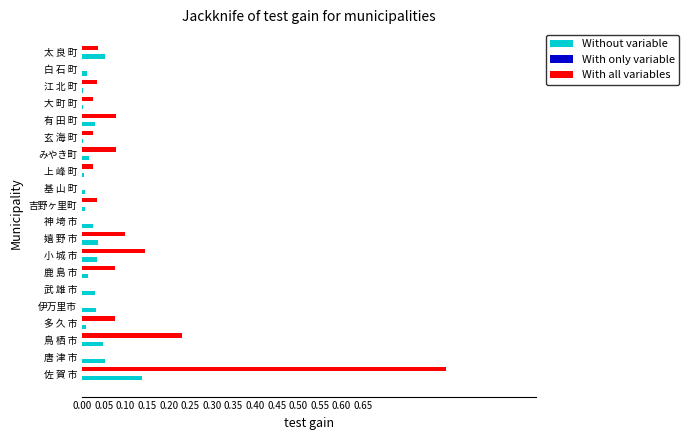

Which category has the highest value in the With all variables series?

佐 賀 市